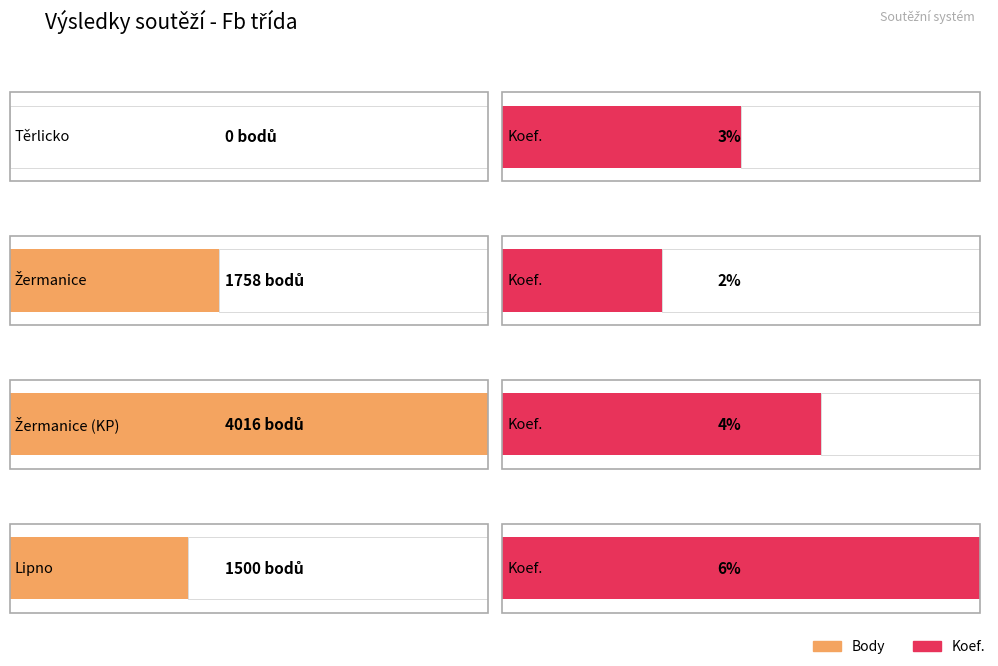

Which category has the lowest value in the Koef. series?

Žermanice